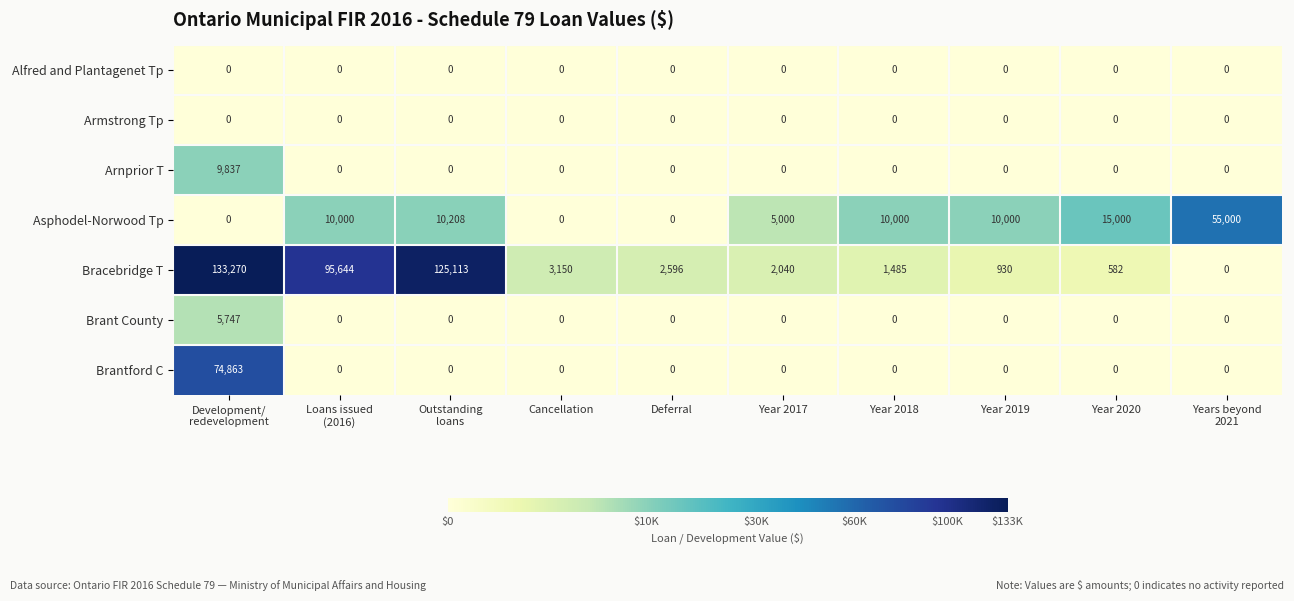

Between Development/
redevelopment and Outstanding
loans, which series saw the biggest shift?

Brantford C